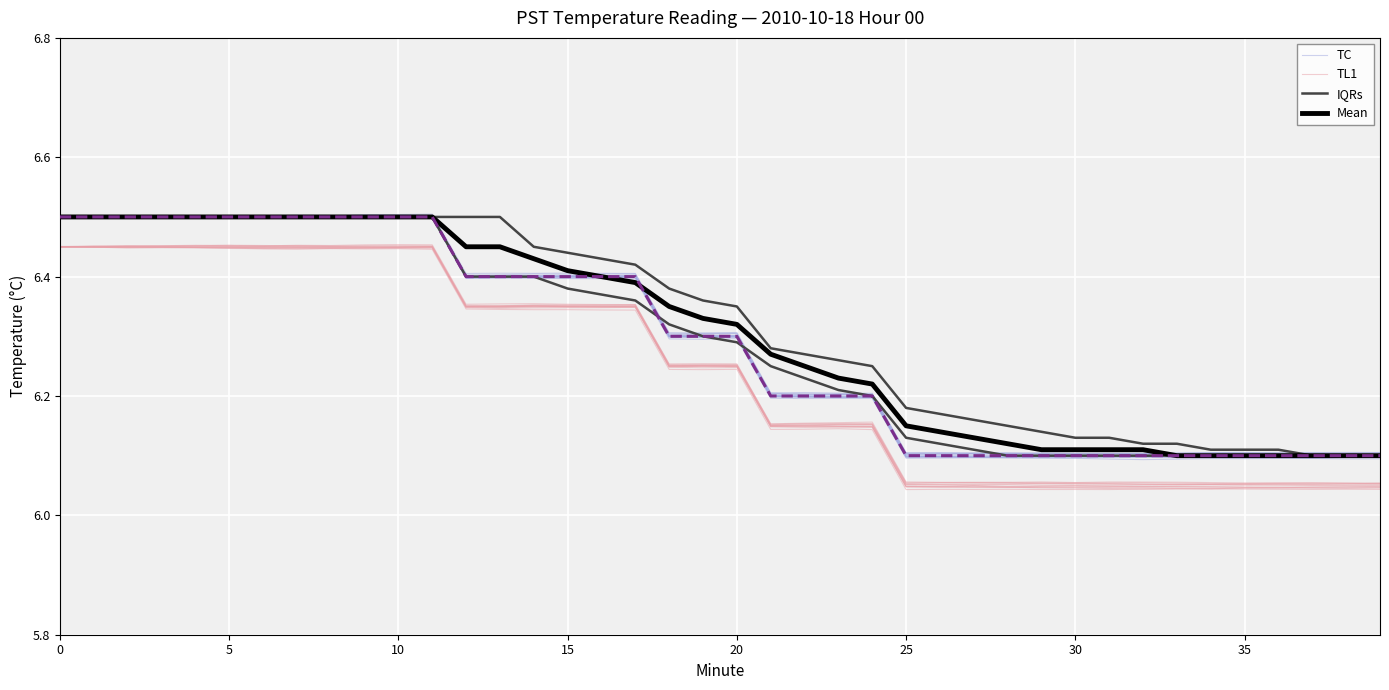

Count the Mean values in the range 6 to 7.

40